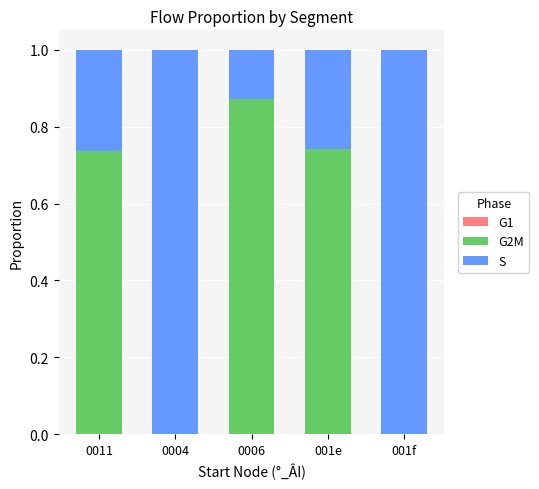

Reading left to right, transcribe all the data shown in this chart.

G1: -0.0	0.0	0.0	0.0	0.0
G2M: 0.7	0.0	0.9	0.7	0.0
S: 0.3	1.0	0.1	0.3	1.0